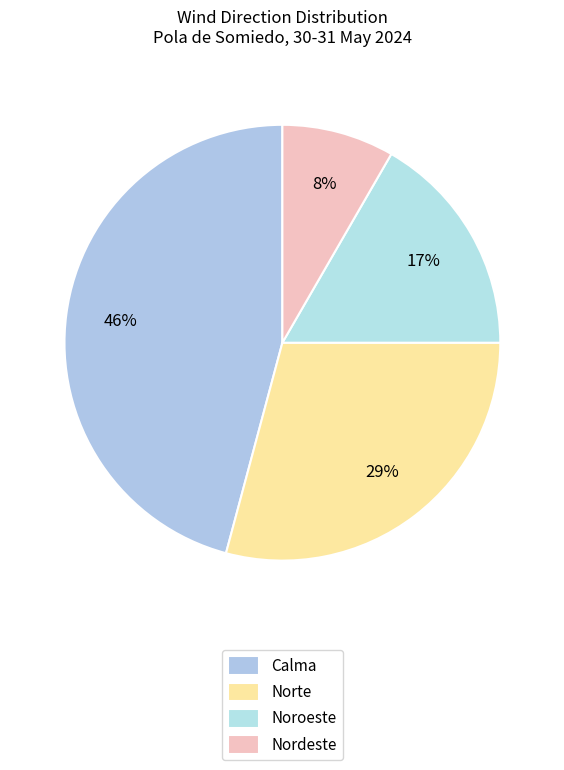

True or false: Calma accounts for 46% of the total.

True